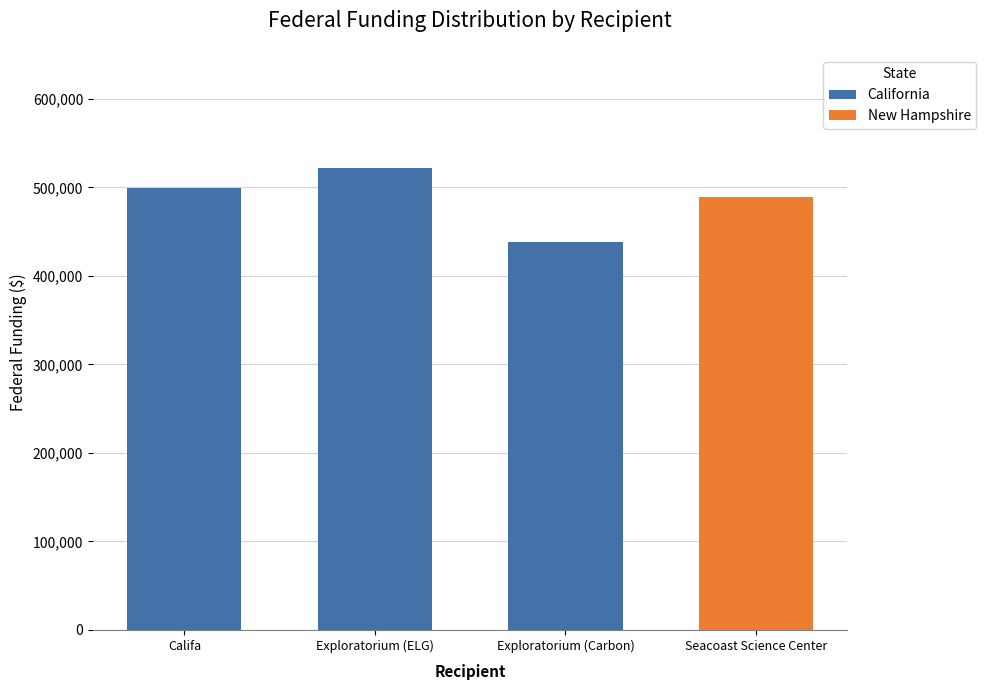

Reading left to right, list the values for the California series.

Califa=499919	Exploratorium (ELG)=522280	Exploratorium (Carbon)=438870	Seacoast Science Center=0